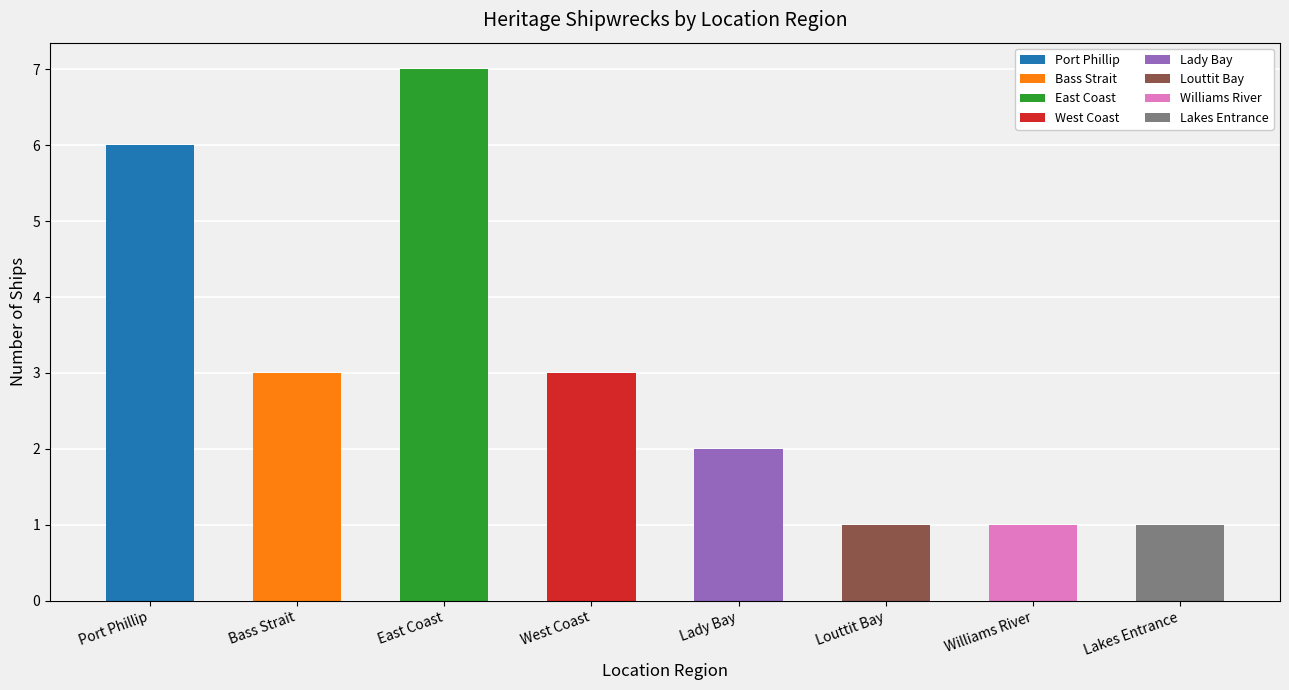

Read the value at West Coast.

3